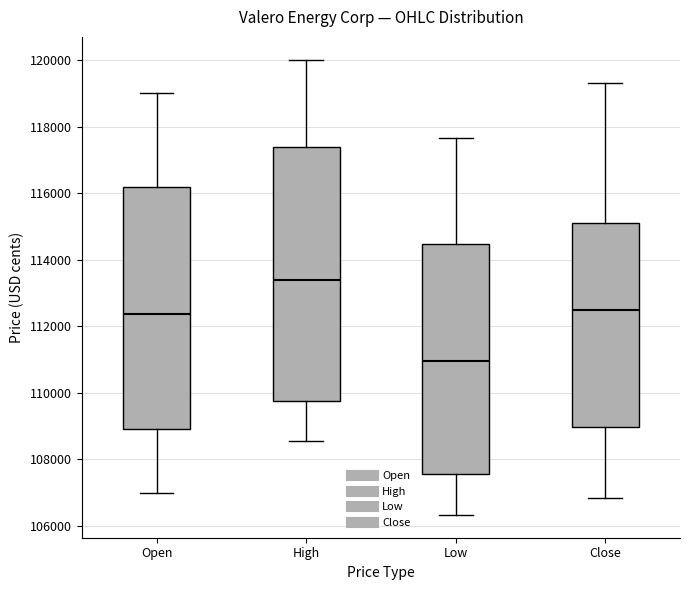

Reading left to right, read every box against the y-axis: the position of its median line, the range the box covers, and the ends of its whiskers. The values are not printed on the chart, so give them approximately, as read against the axis.

Open: median 112400, box 108800 to 116200, whiskers 107000 to 119000
High: median 113400, box 109800 to 117400, whiskers 108600 to 120000
Low: median 111000, box 107600 to 114400, whiskers 106400 to 117600
Close: median 112400, box 109000 to 115000, whiskers 106800 to 119400